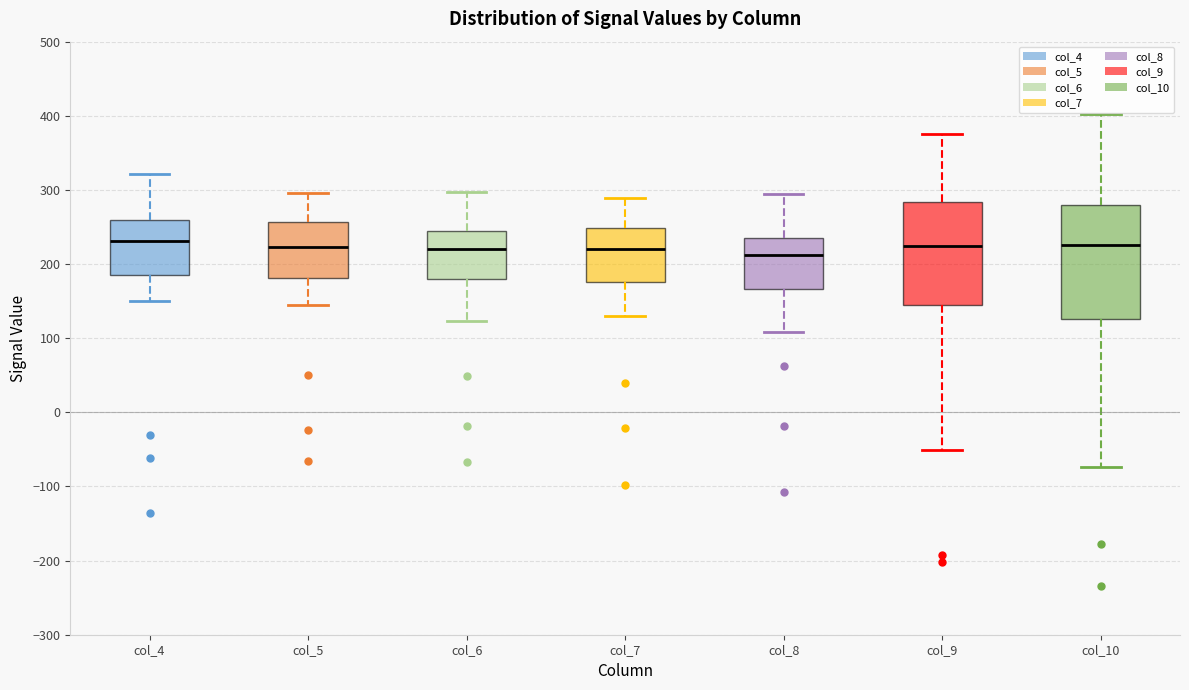

Reading left to right, transcribe this box plot: for each box, give where its median line is, the range the box spans, and where its two whiskers end, as read against the y-axis. The values are not printed on the chart, so give them approximately, as read against the axis.

col_4: median 230, box 190 to 260, whiskers 150 to 320
col_5: median 220, box 180 to 260, whiskers 150 to 300
col_6: median 220, box 180 to 250, whiskers 120 to 300
col_7: median 220, box 180 to 250, whiskers 130 to 290
col_8: median 210, box 170 to 240, whiskers 110 to 300
col_9: median 230, box 140 to 280, whiskers -50 to 380
col_10: median 230, box 130 to 280, whiskers -70 to 400